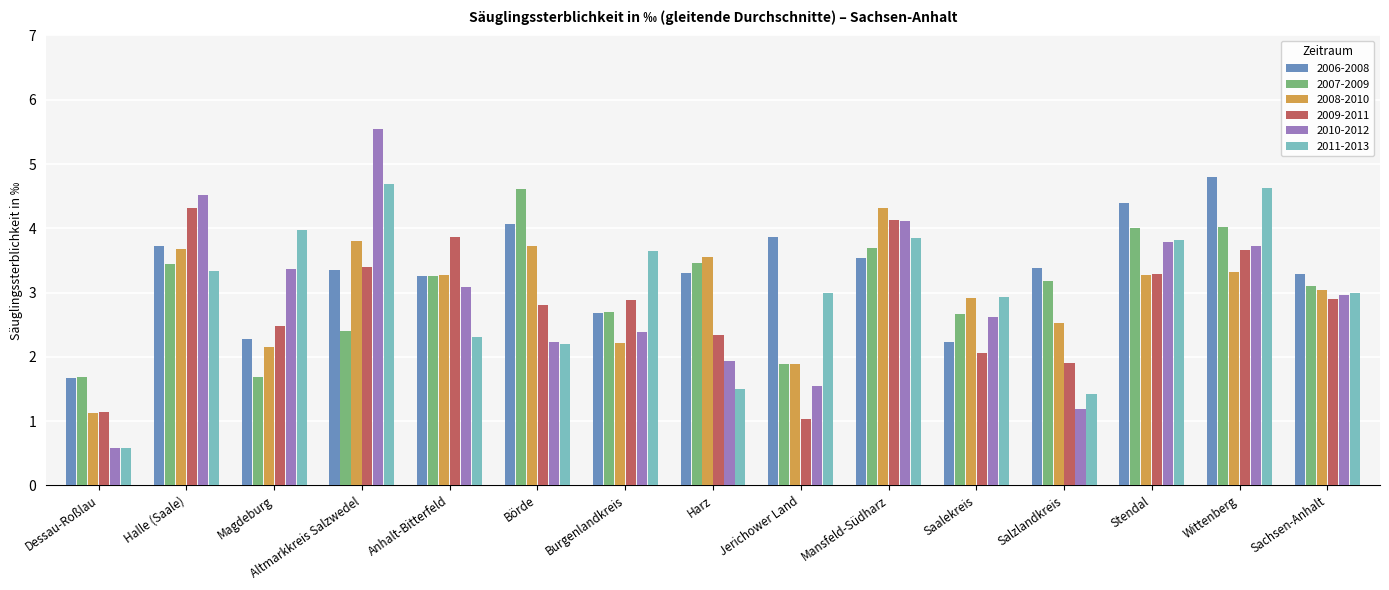

How many series are shown in this chart?

6